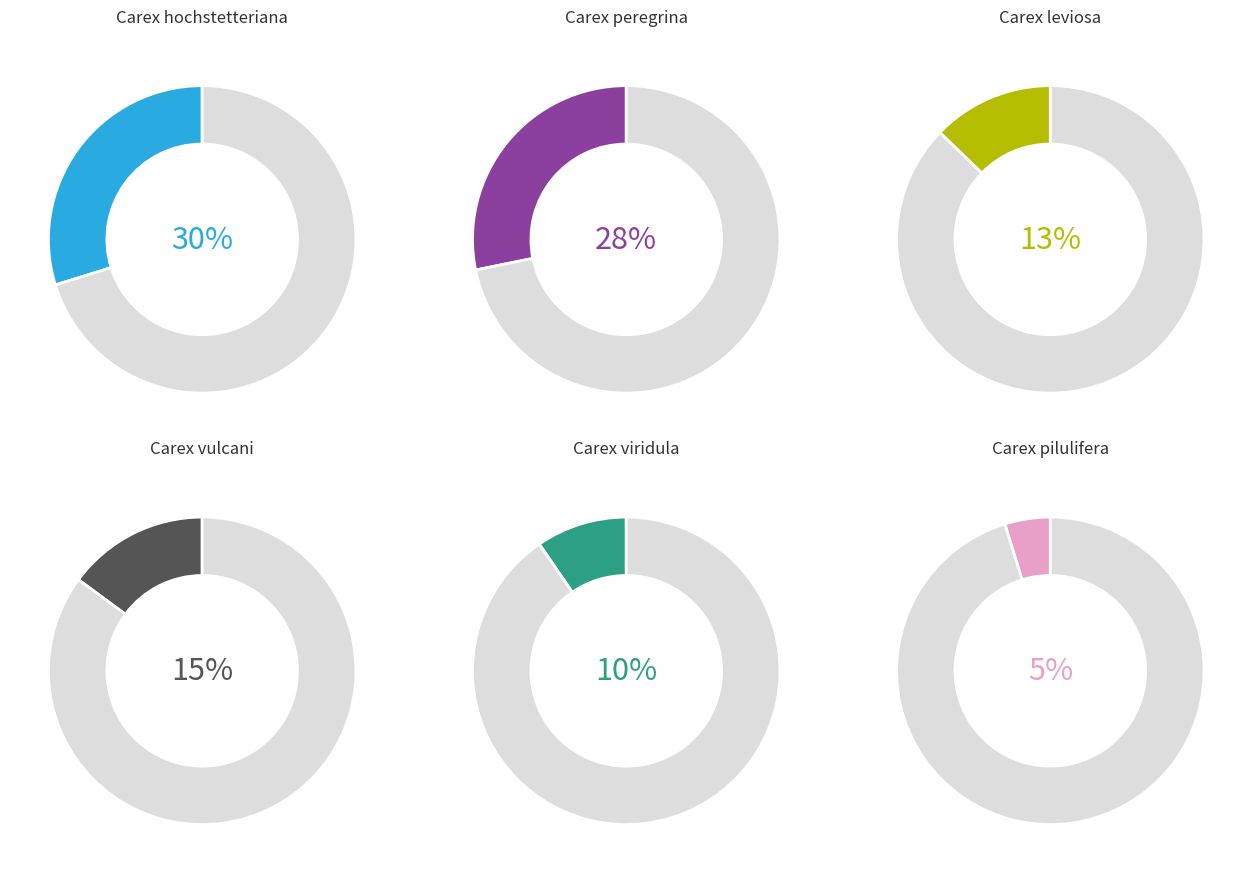

What percentage is the Carex hochstetteriana slice, to the nearest percent?

30%